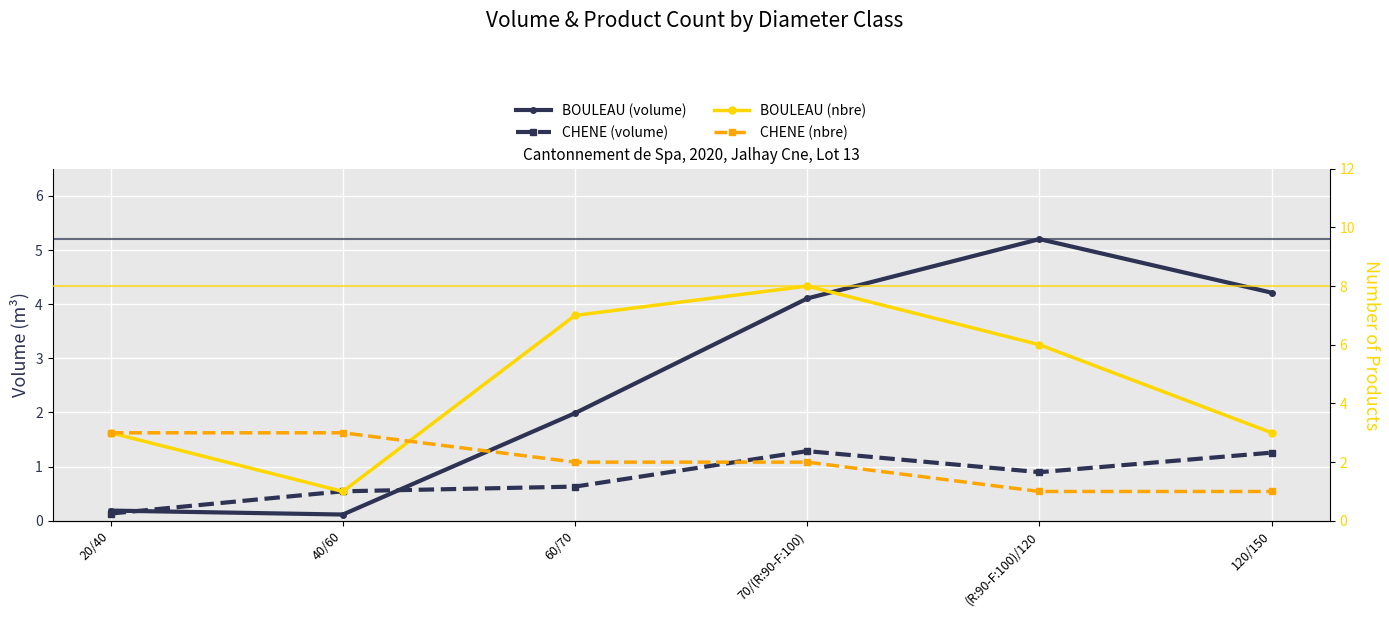

The BOULEAU (volume) series shows 2.3 at 70/(R:90-F:100). True or false?

False